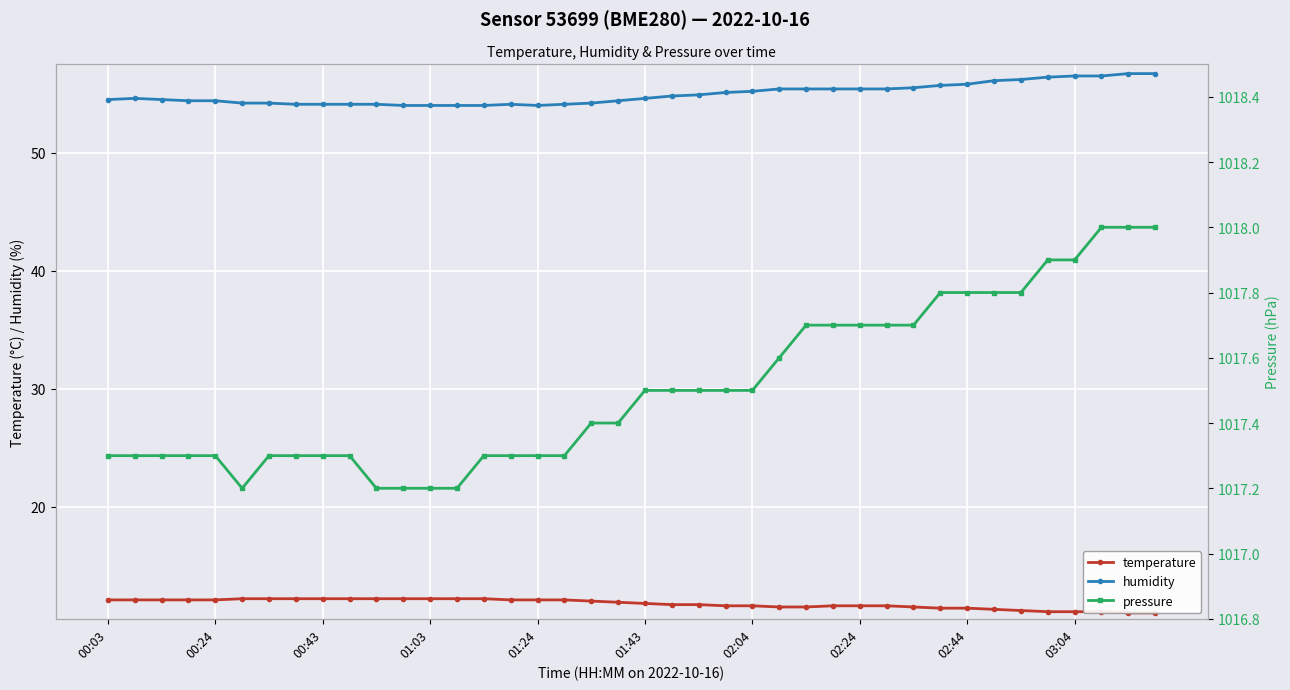

How many values in the humidity series exceed 54?

35